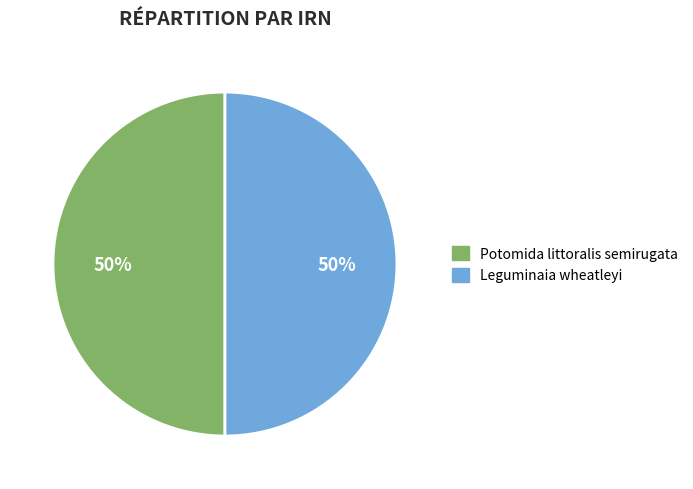

To the nearest percent, what is the average slice percentage?

50%